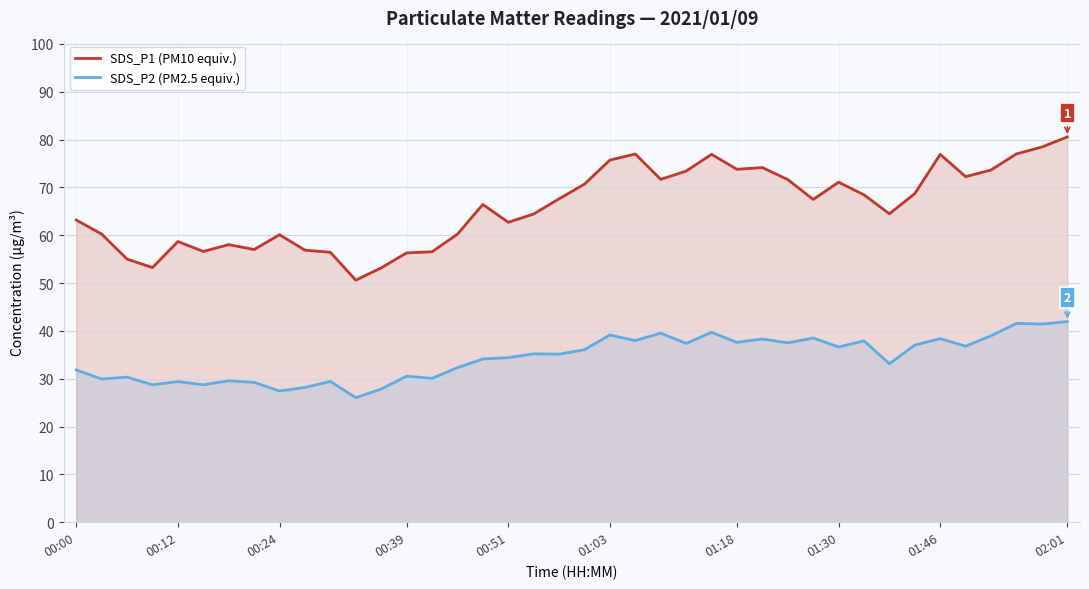

True or false: SDS_P2 (PM2.5 equiv.) and SDS_P1 (PM10 equiv.) intersect in this chart.

False